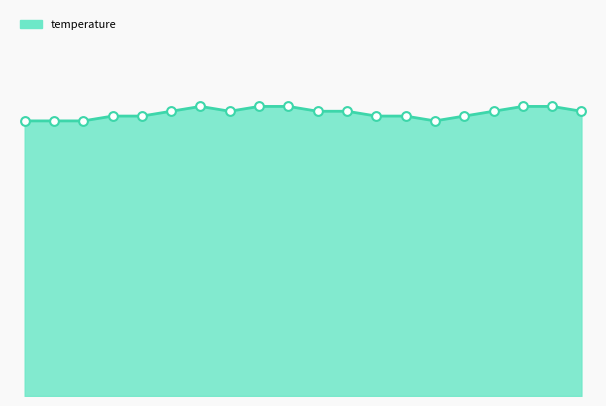

Is this an area chart (filled region under the line)?

Yes